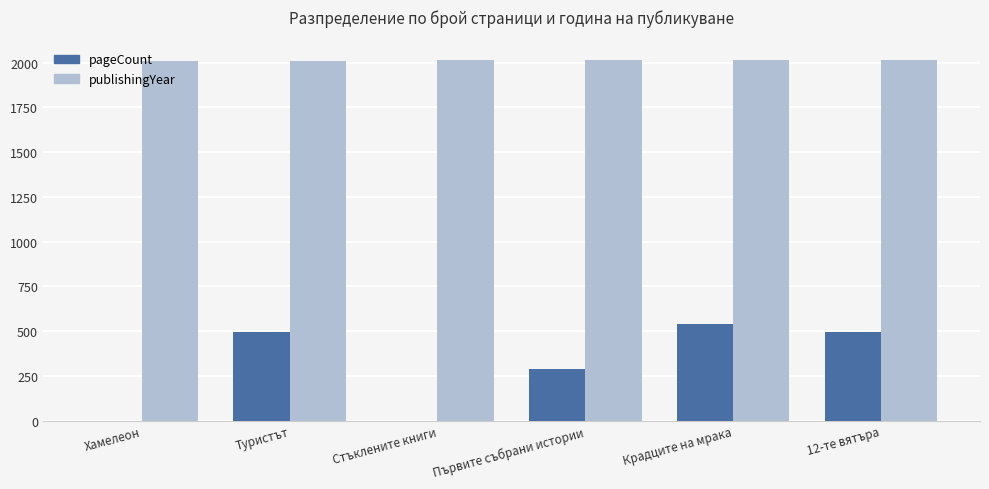

Between Хамелеон and Крадците на мрака, which series saw the biggest shift?

pageCount